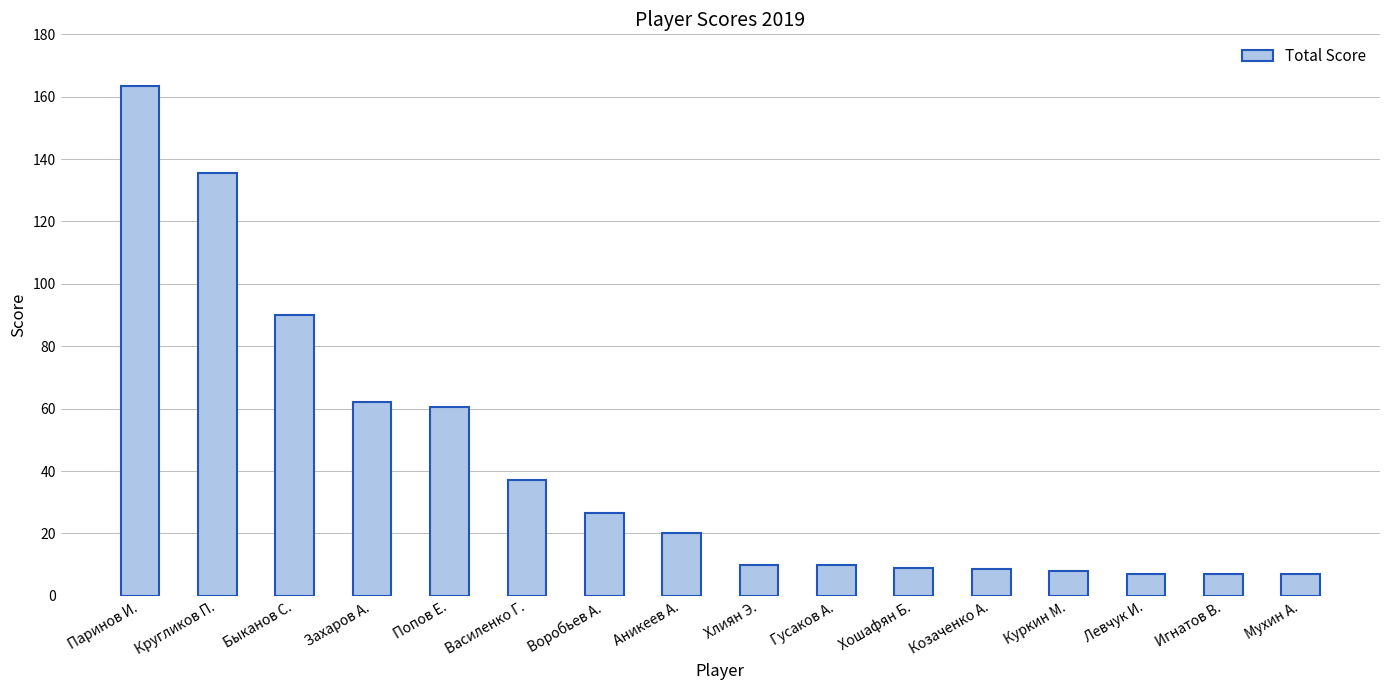

What position from the left is Хлиян Э.?

9